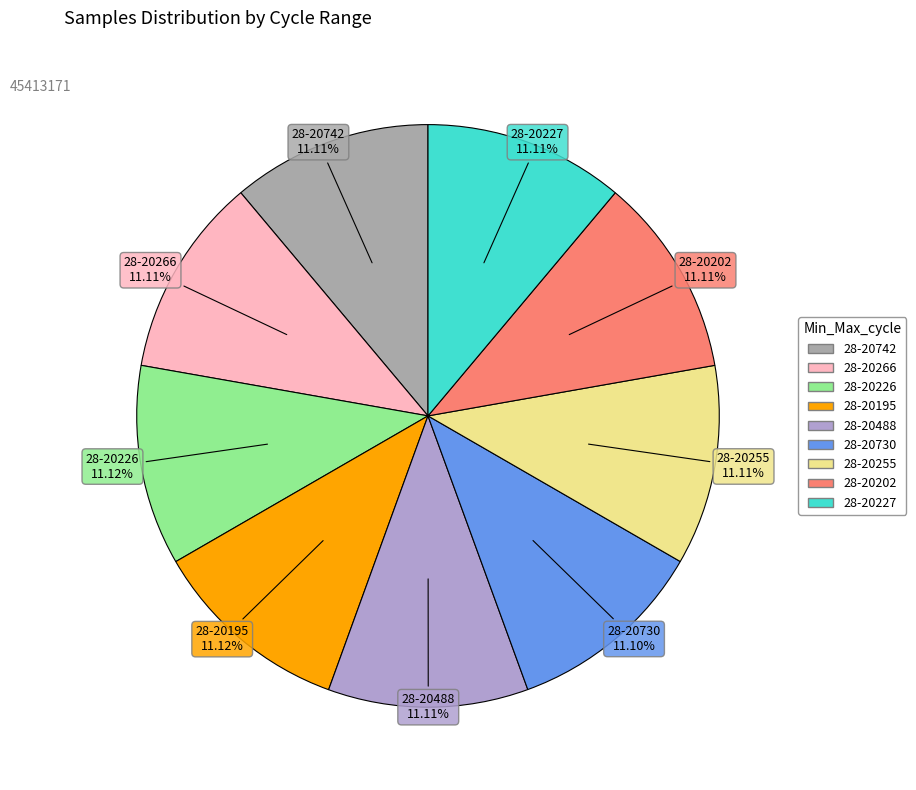

Is there a majority slice in this chart?

No